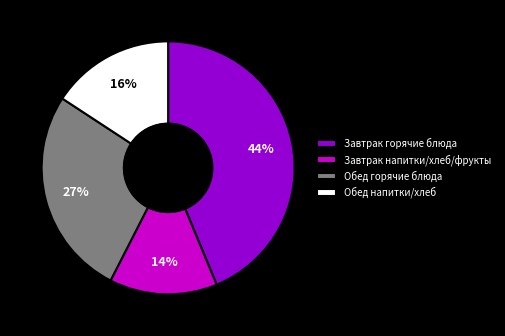

Which has a higher value, Завтрак горячие блюда or Завтрак напитки/хлеб/фрукты?

Завтрак горячие блюда